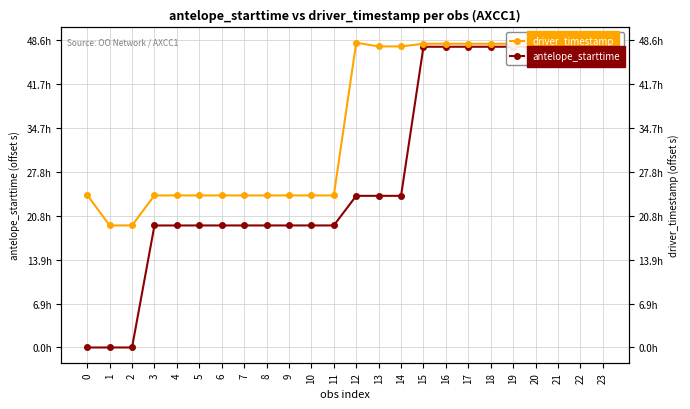

How many categories are shown in the chart?

24